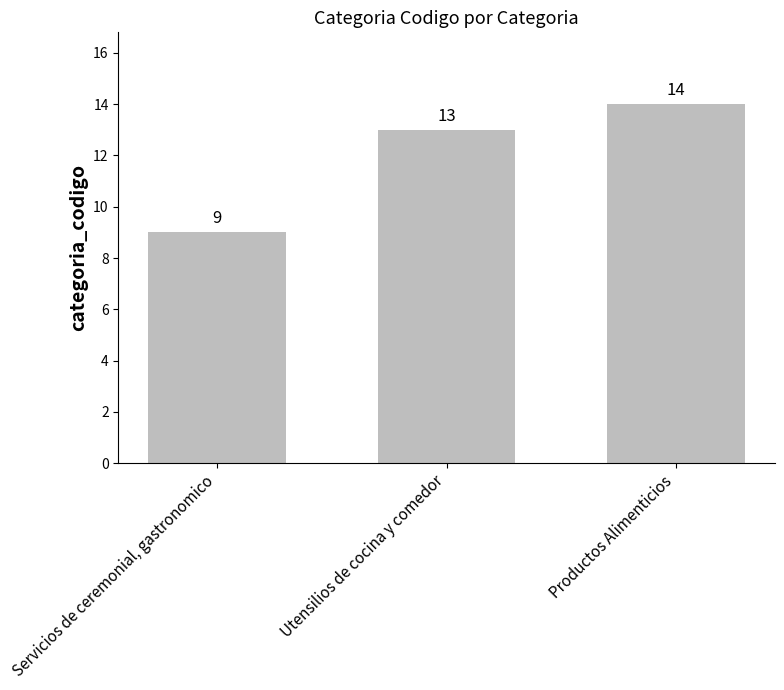

The value at Productos Alimenticios is 8. True or false?

False